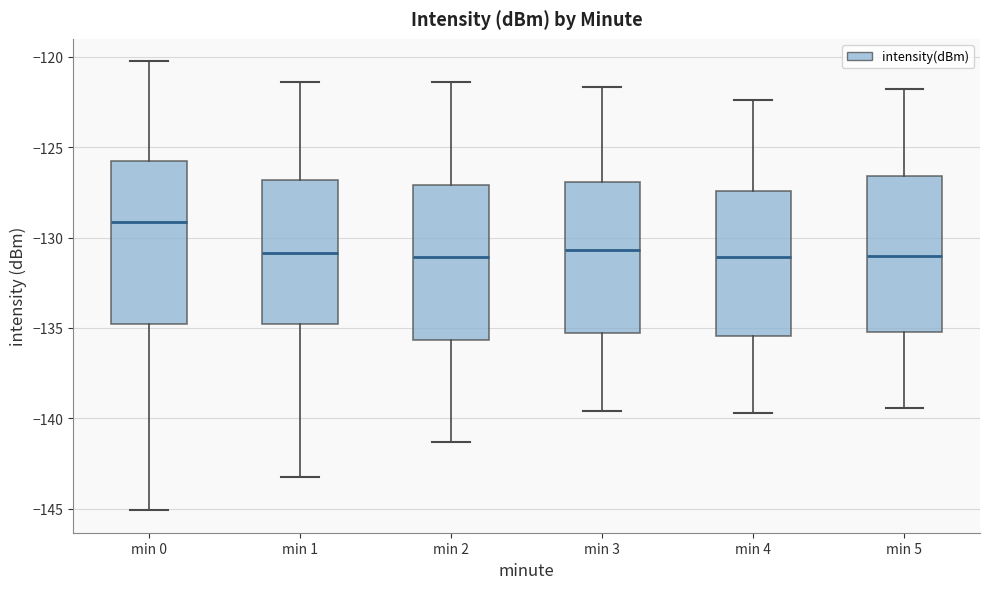

Reading left to right, read every box against the y-axis: the position of its median line, the range the box covers, and the ends of its whiskers. The values are not printed on the chart, so give them approximately, as read against the axis.

min 0: median -129.0, box -135.0 to -126.0, whiskers -145.0 to -120.5
min 1: median -131.0, box -135.0 to -127.0, whiskers -143.0 to -121.5
min 2: median -131.0, box -135.5 to -127.0, whiskers -141.5 to -121.5
min 3: median -130.5, box -135.0 to -127.0, whiskers -139.5 to -121.5
min 4: median -131.0, box -135.5 to -127.5, whiskers -139.5 to -122.5
min 5: median -131.0, box -135.0 to -126.5, whiskers -139.5 to -122.0